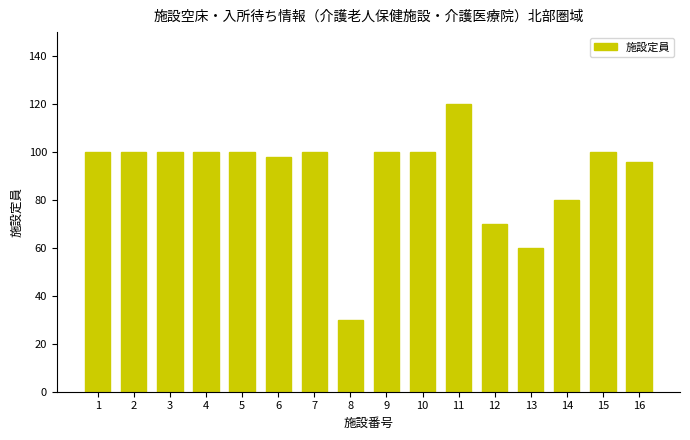

Reading left to right, what are all the values shown in this chart?

1=100	2=100	3=100	4=100	5=100	6=98	7=100	8=30	9=100	10=100	11=120	12=70	13=60	14=80	15=100	16=96